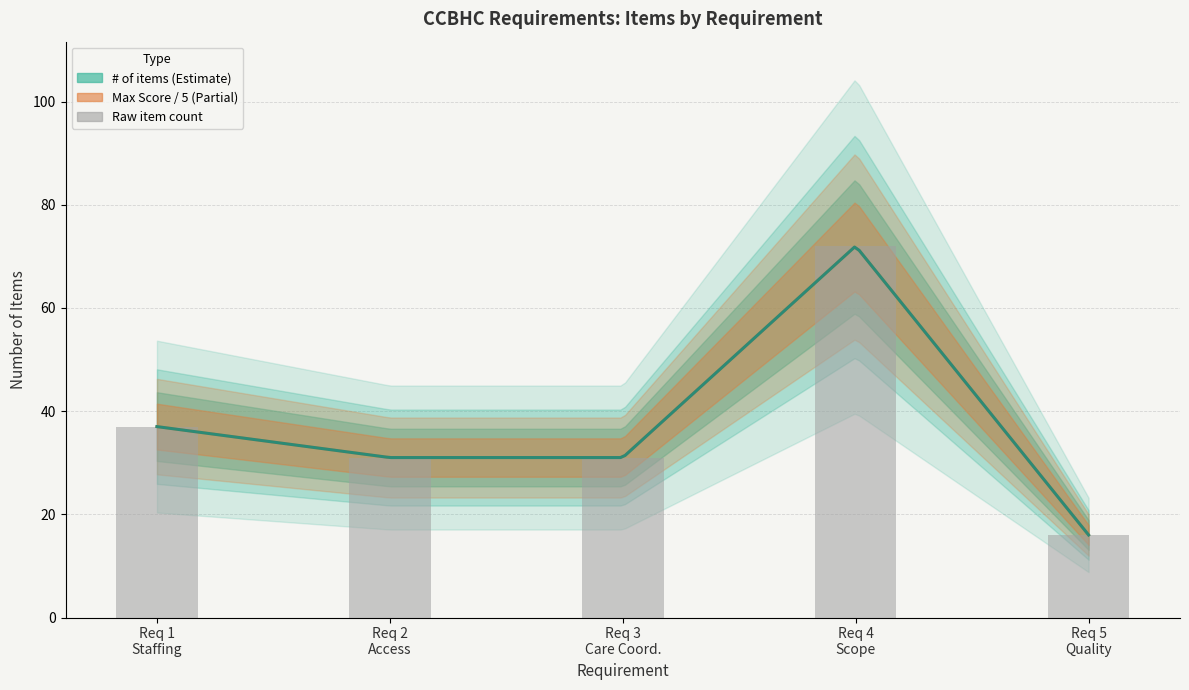

True or false: # of items has a value of 50 at Requirement 4: Scope of Services.

False